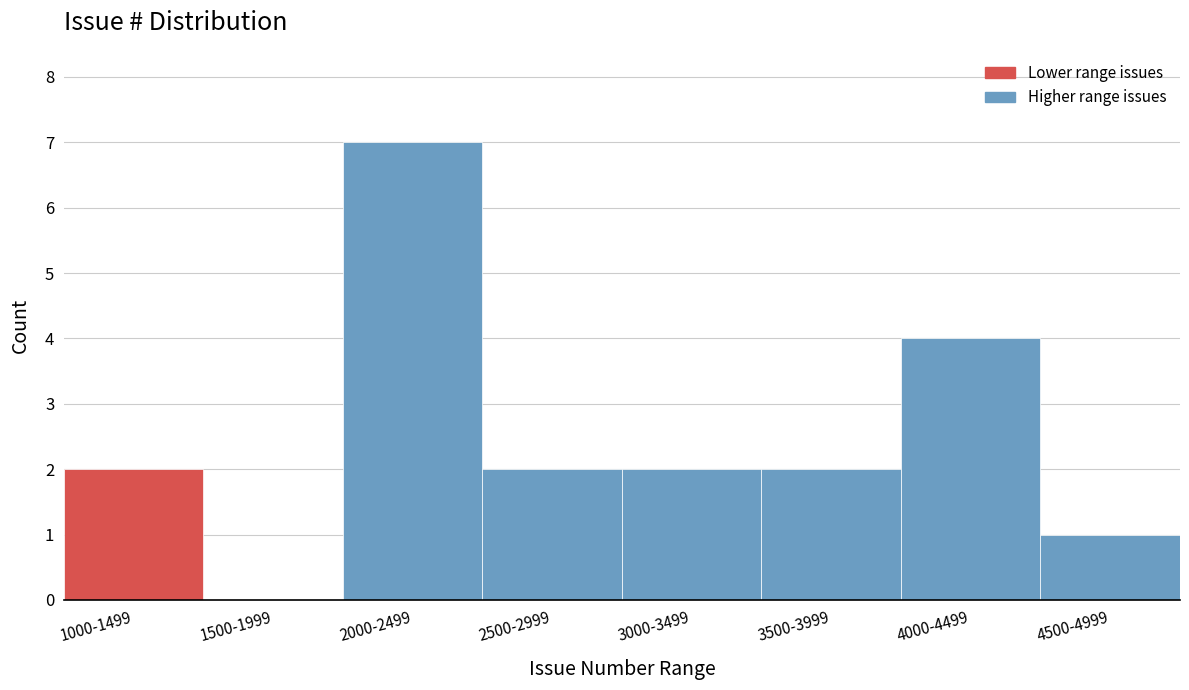

Reading left to right, extract all data points from this chart.

1000-1499=2	1500-1999=0	2000-2499=7	2500-2999=2	3000-3499=2	3500-3999=2	4000-4499=4	4500-4999=1